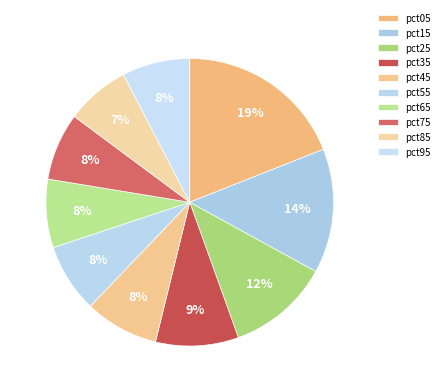

Which slice is the smallest?

pct85